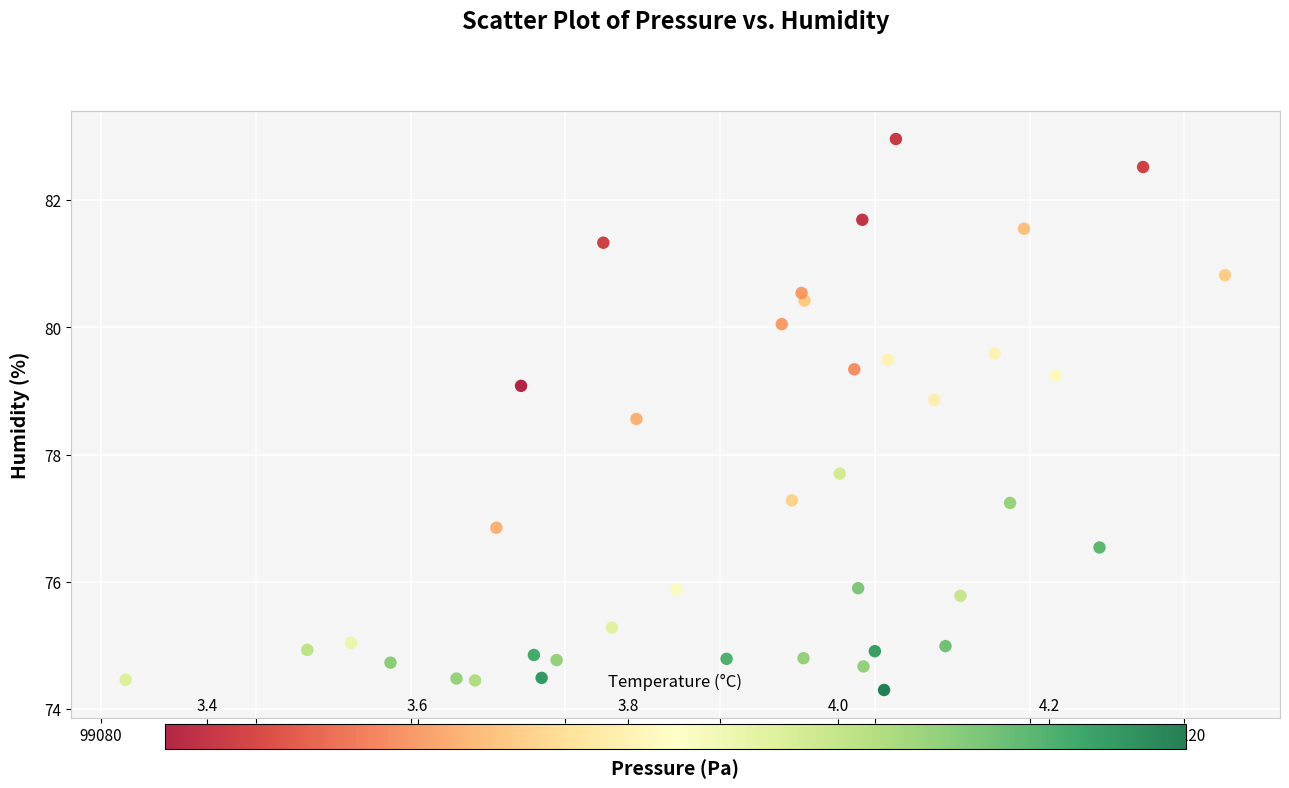

What Y value in the scatter plot is closest to 78?

77.7